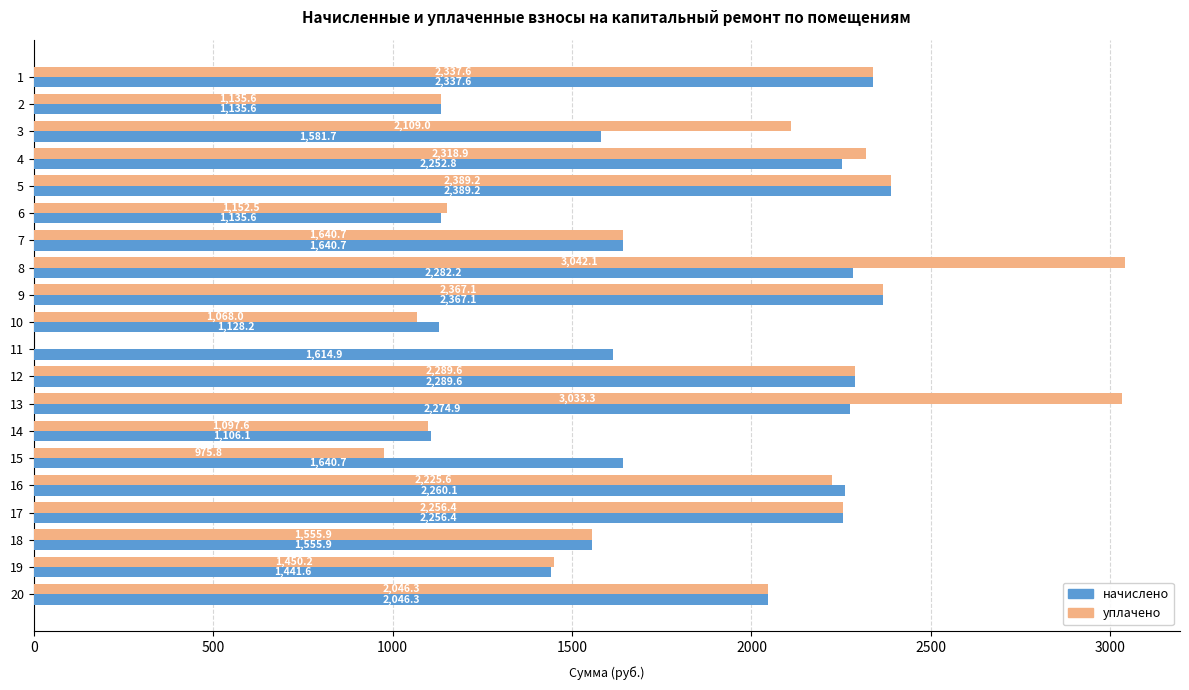

Where is уплачено nearest to the value 1521?

18